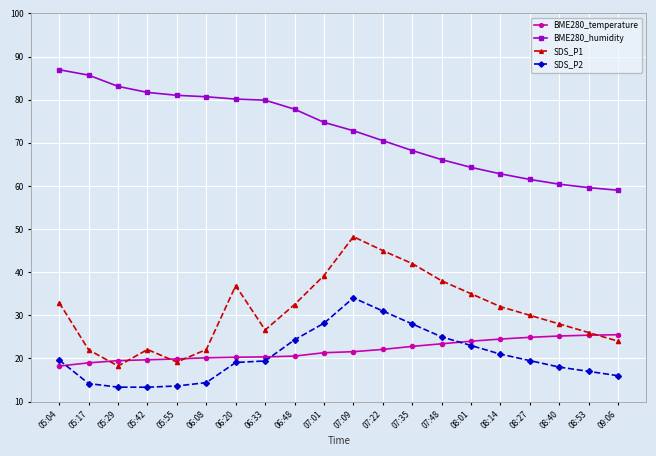

Rank the series by their maximum value, from highest to lowest.

BME280_humidity, SDS_P1, SDS_P2, BME280_temperature